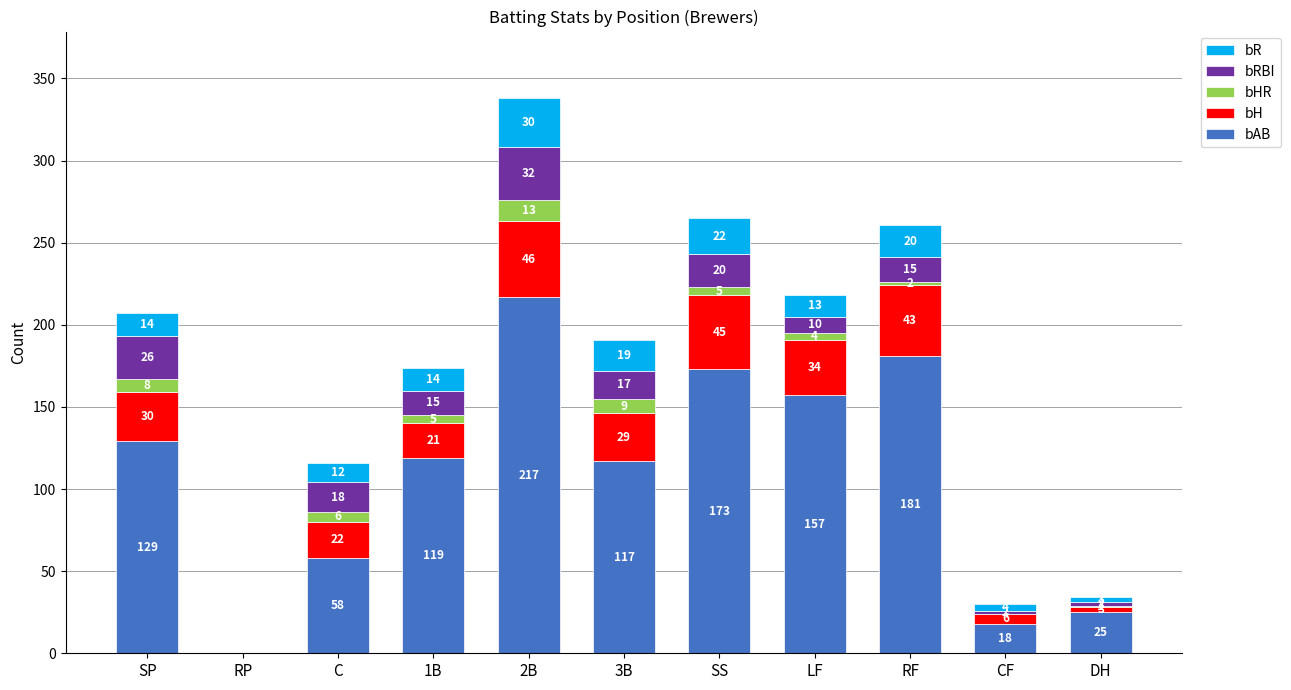

What value does the bAB series have at 3B?

117